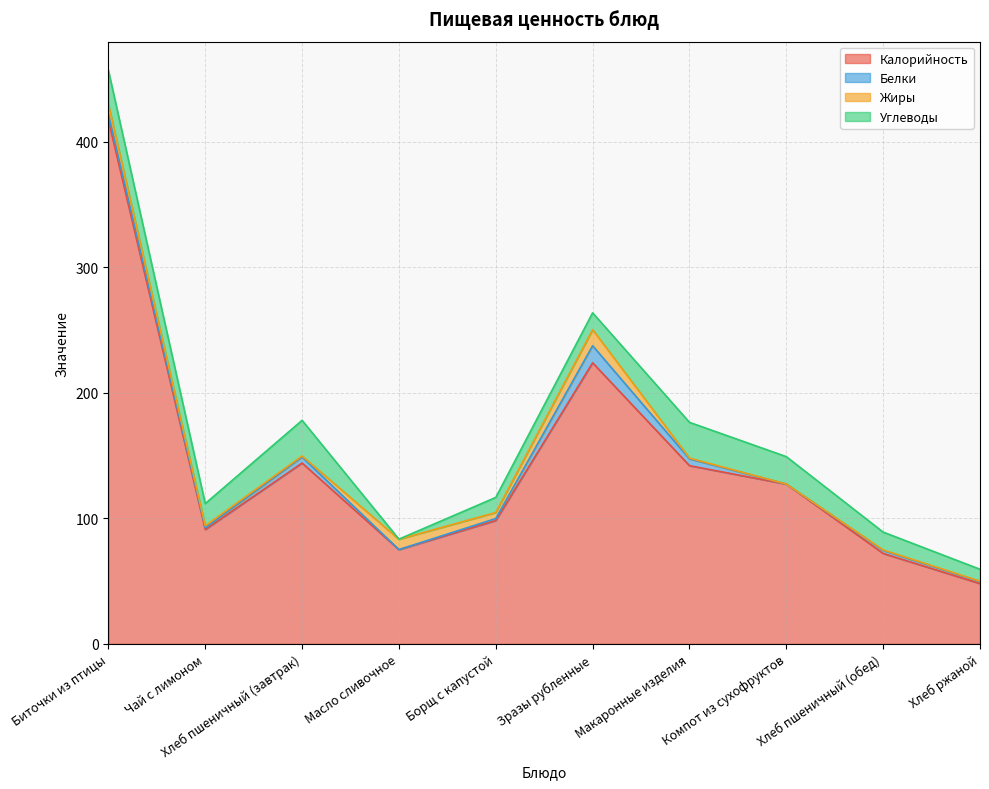

Is it true that Углеводы equals 44.6 at Макаронные изделия?

False